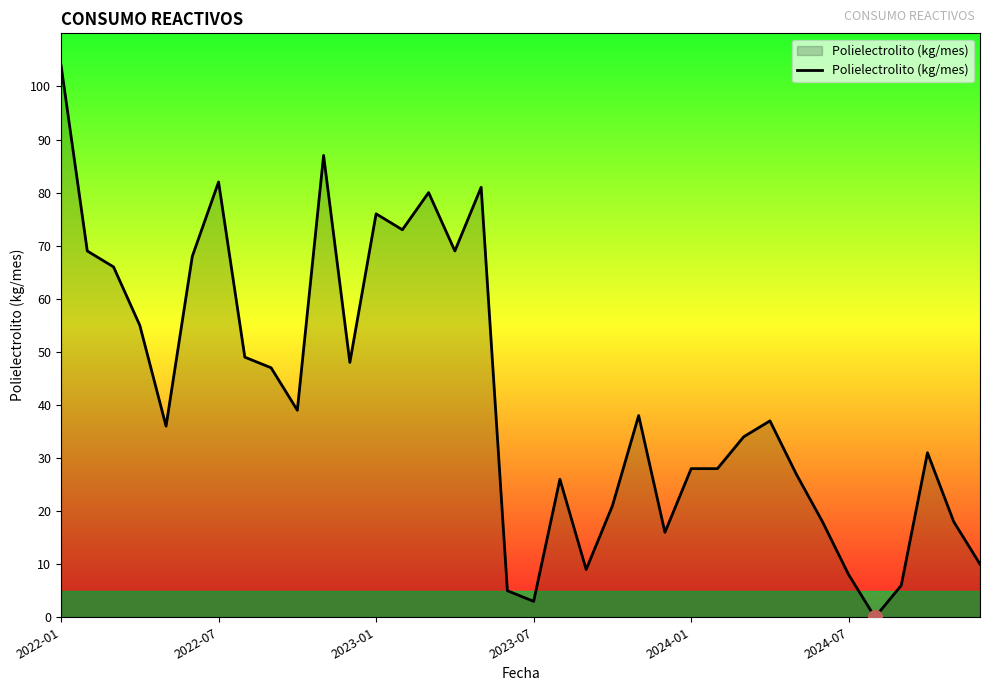

What is the difference between the maximum and minimum values?

104